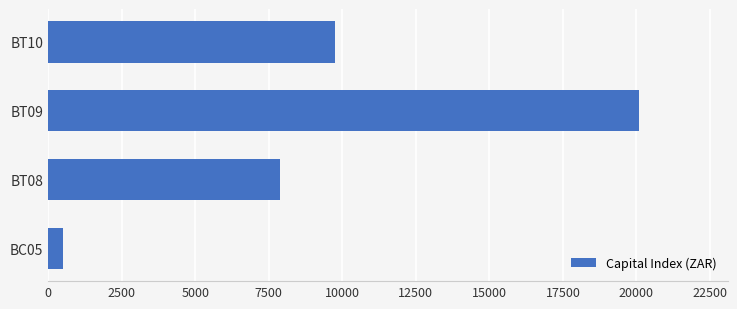

At which label is the value closest to 10305?

BT10